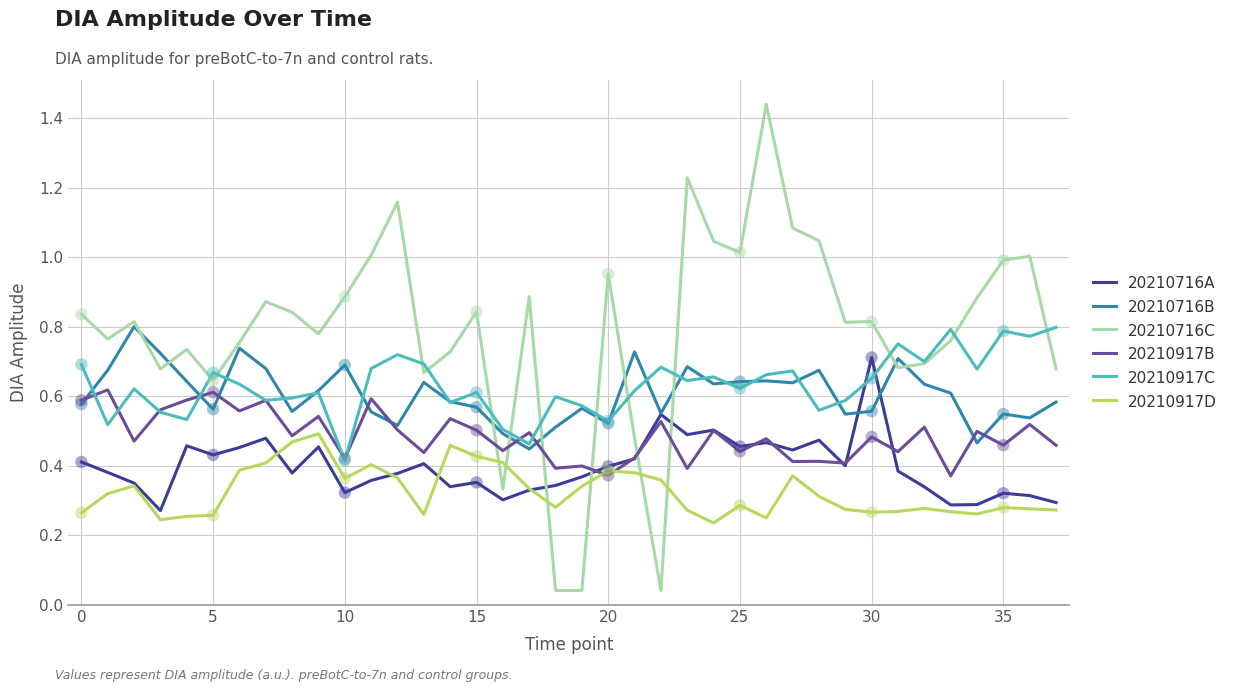

Which series has the largest total across all categories?

20210716C